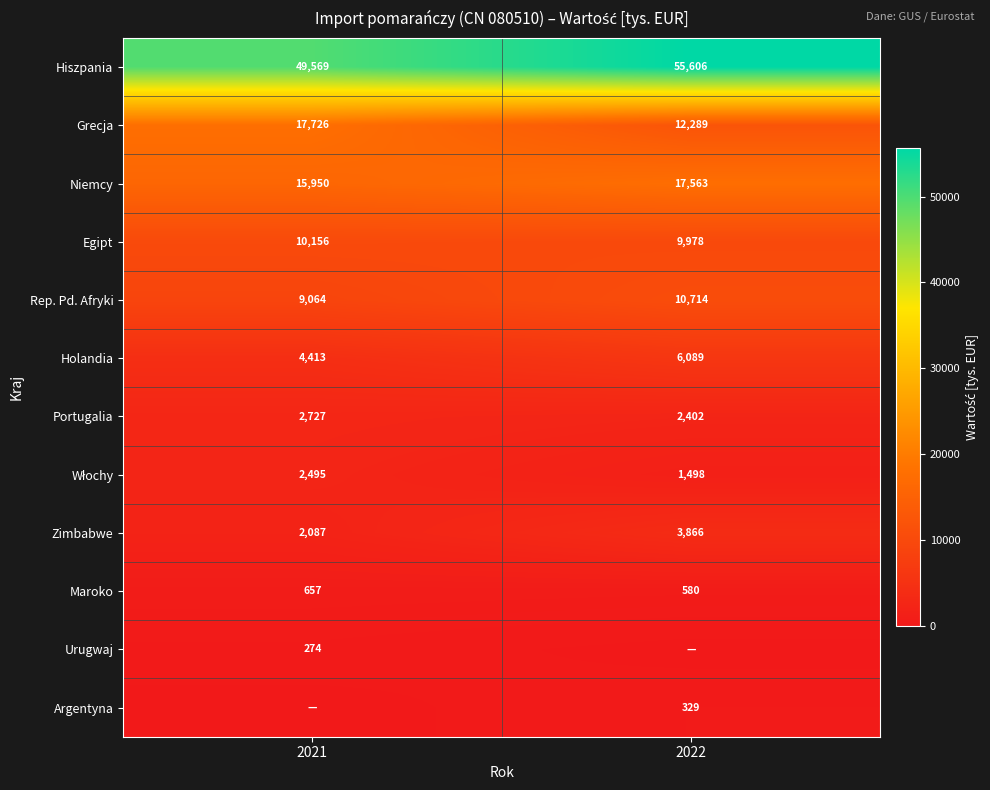

Rank the categories by Portugalia value from lowest to highest.

2022, 2021